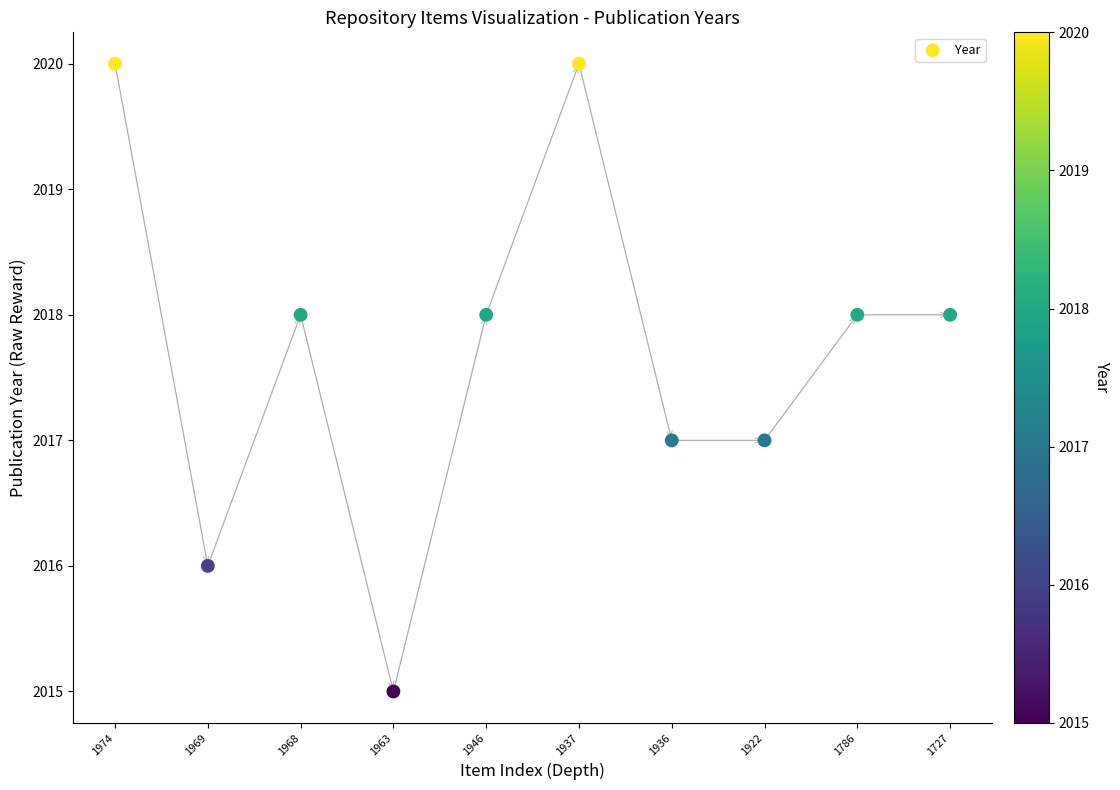

What is the range of Y values (max minus min)?

5